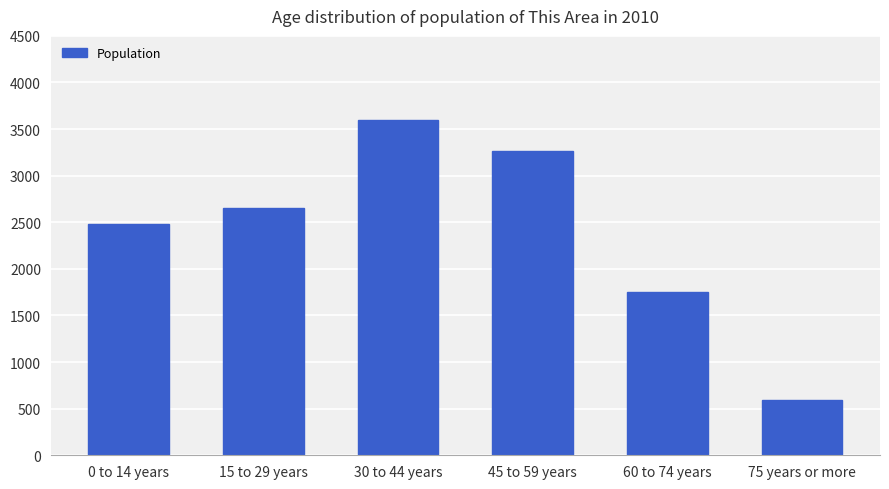

How many bars are there in total?

6